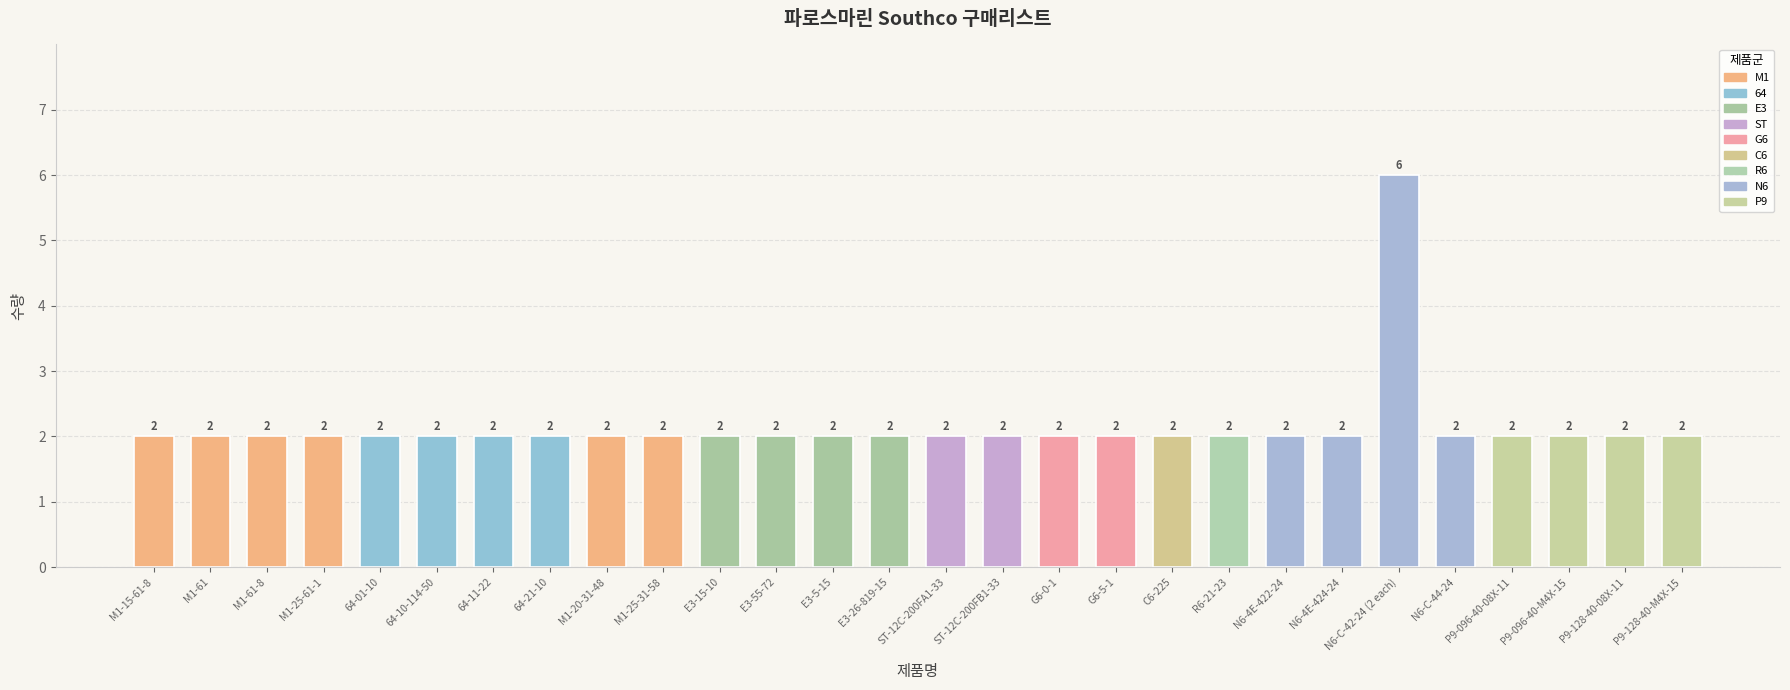

What value does the data have at G6-0-1?

2